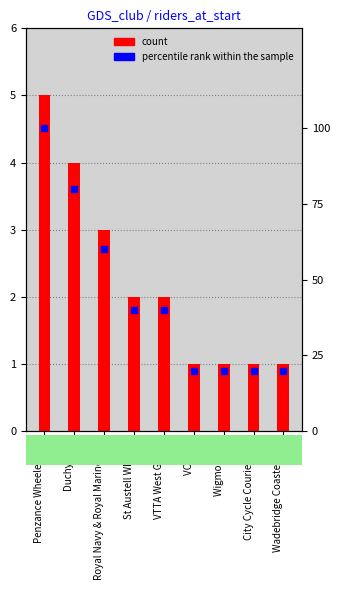

Which series reaches the minimum Y coordinate?

count